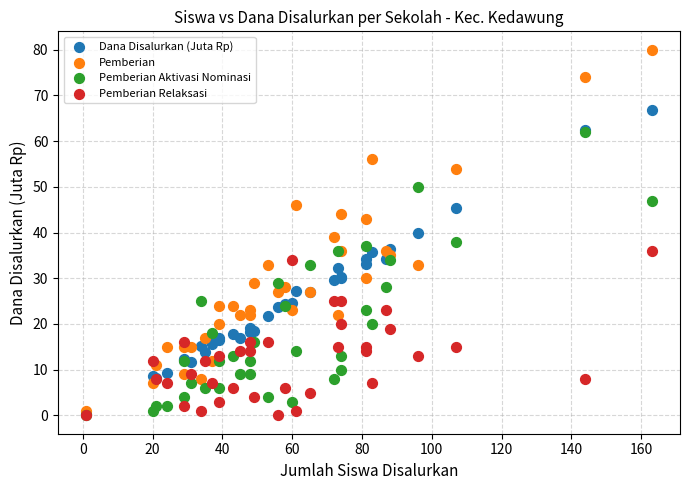

What are all the series names shown in the legend?

Dana Disalurkan (Juta Rp), Pemberian, Pemberian Aktivasi Nominasi, Pemberian Relaksasi